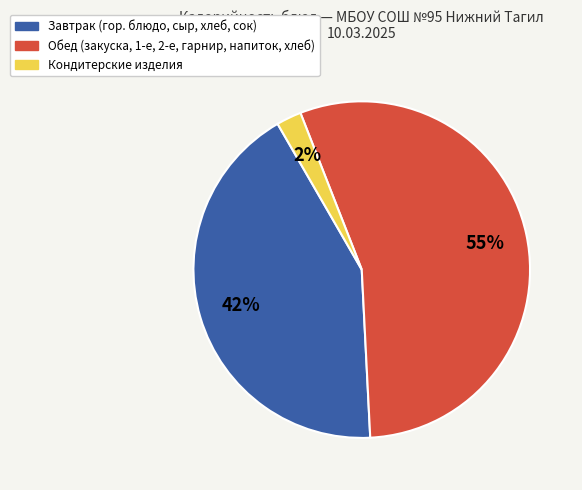

Is there a majority slice in this chart?

Yes